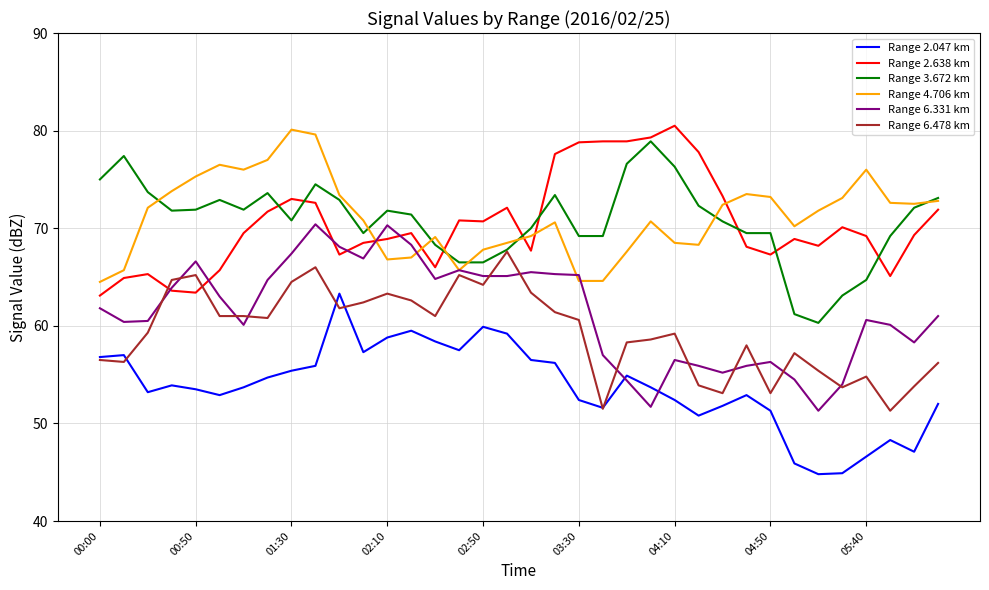

Which series has the largest range (max minus min)?

Range 6.331 km